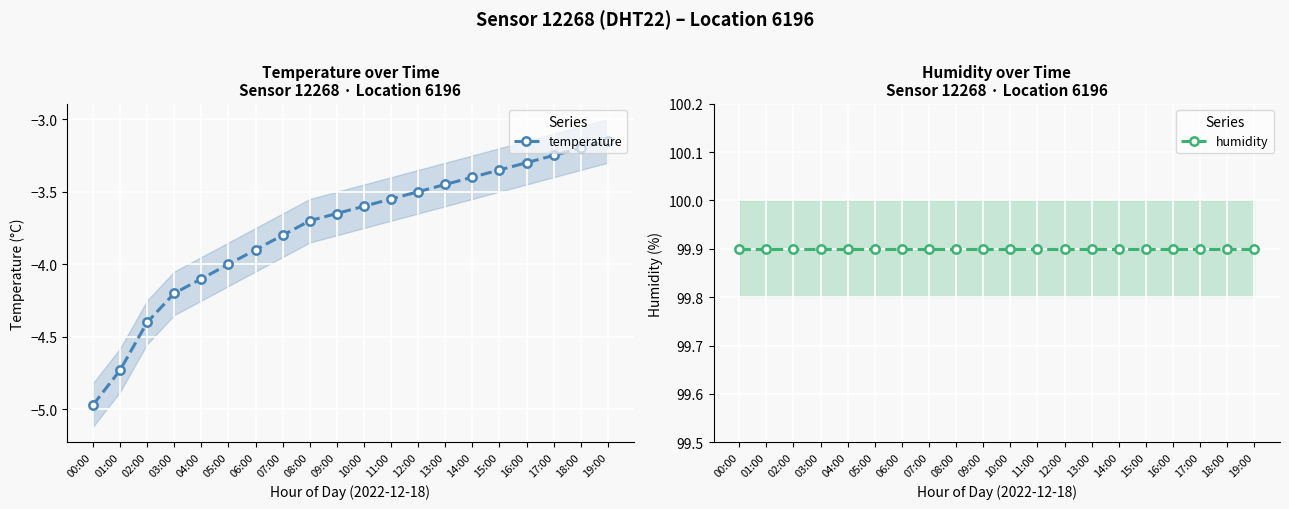

True or false: temperature has a value of -5.0 at 00:00.

True